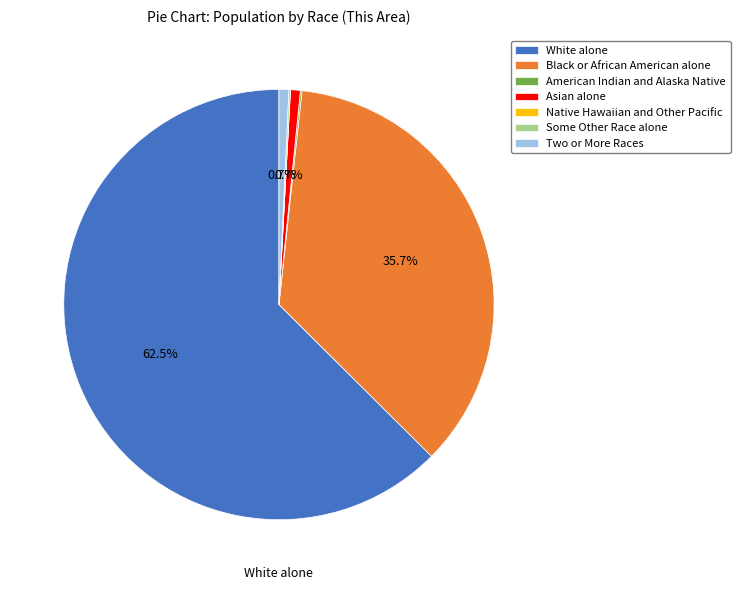

Which category has the biggest portion of the pie?

White alone